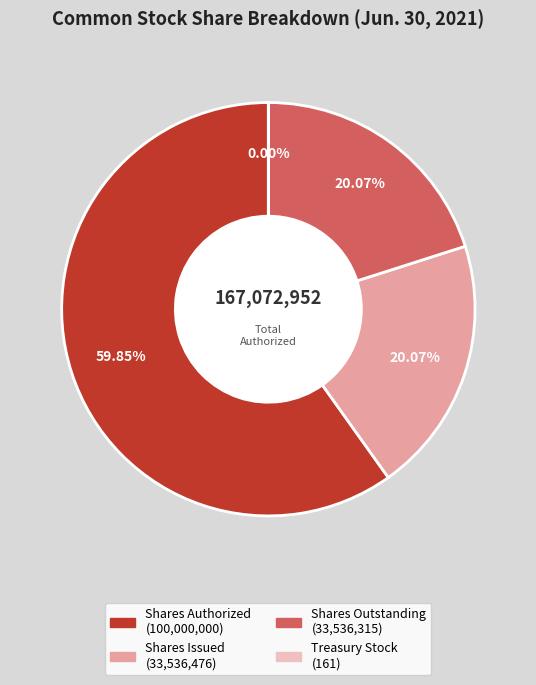

Is there any slice that represents more than half of the pie?

Yes